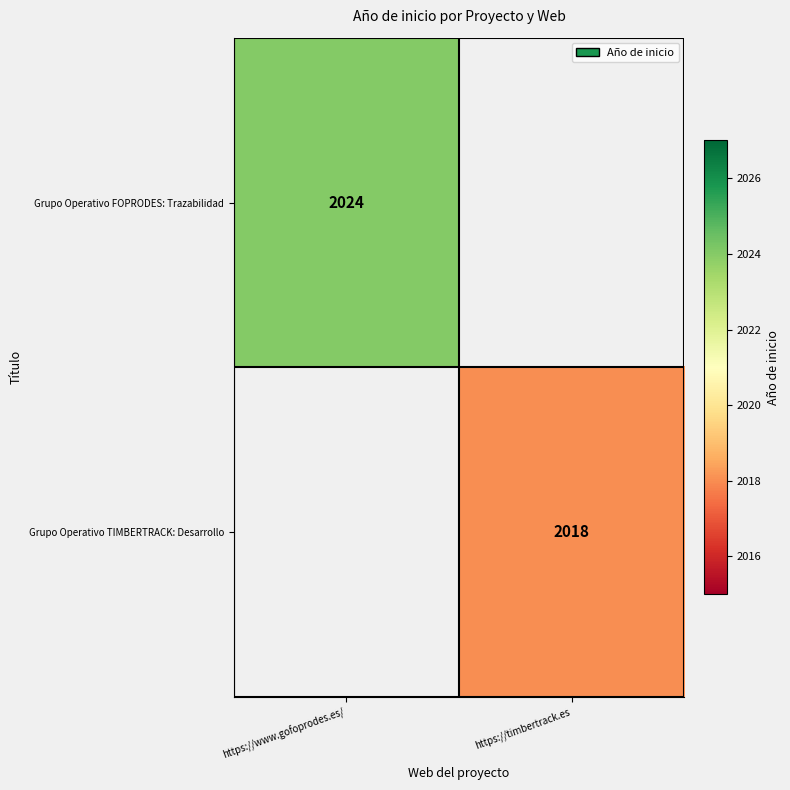

The value of Grupo Operativo TIMBERTRACK: Desarrollo at https://timbertrack.es is 843. True or false?

False